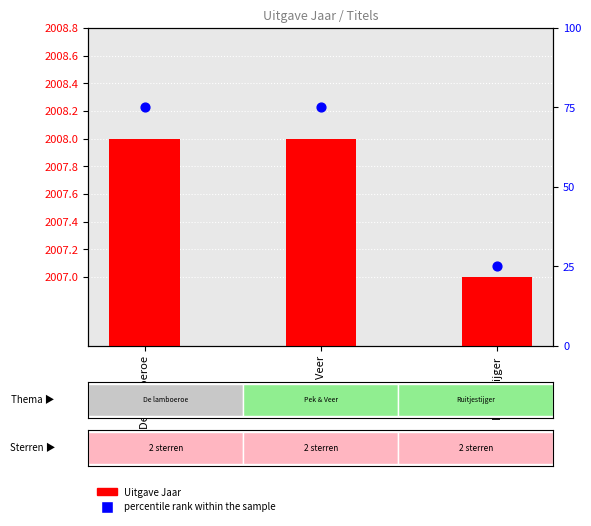

At which category is the sum across all series the highest?

De lamboeroe